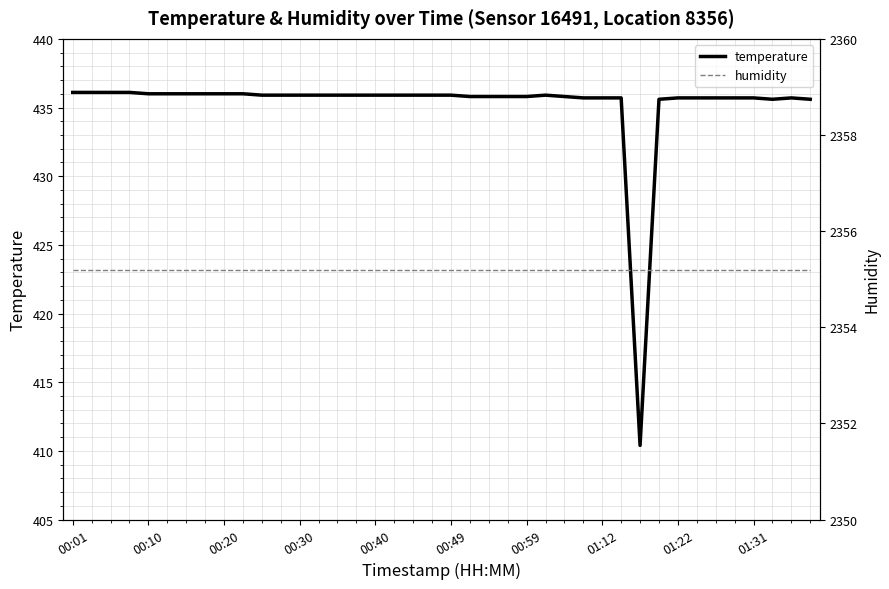

What is the highest value of the temperature series?

436.1